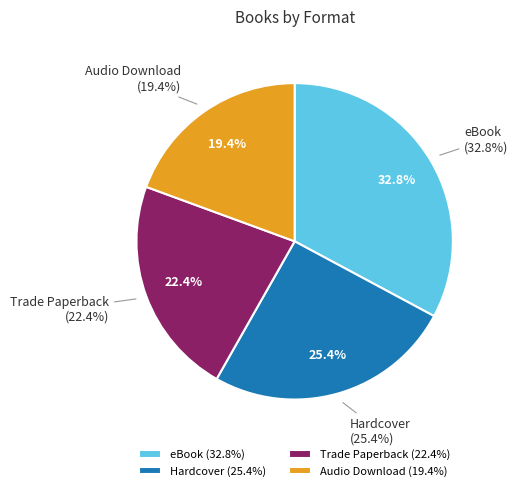

True or false: Hardcover accounts for 25% of the total.

True